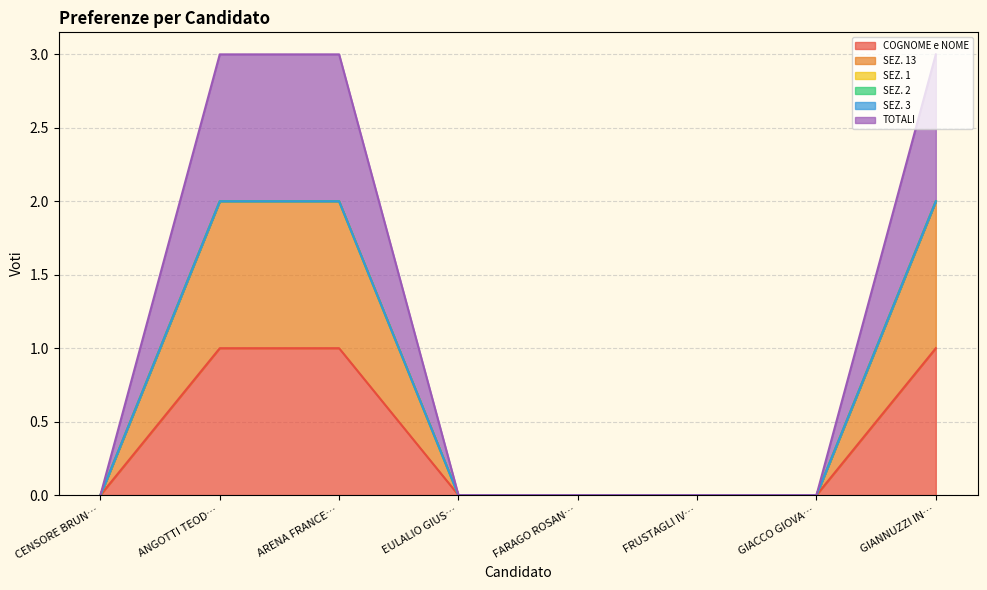

Does the chart display data point markers on the line(s)?

No